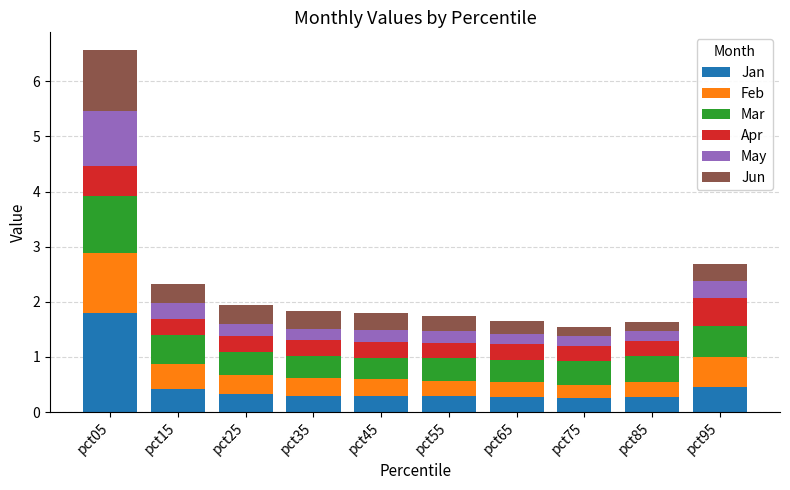

How many distinct data groups are displayed?

6